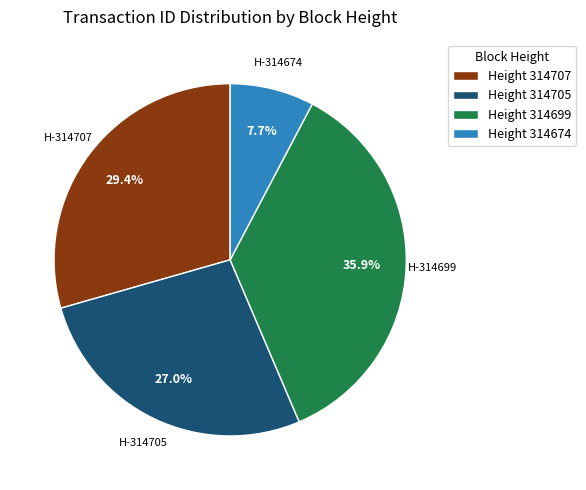

To the nearest percent, what is the average slice percentage?

25%